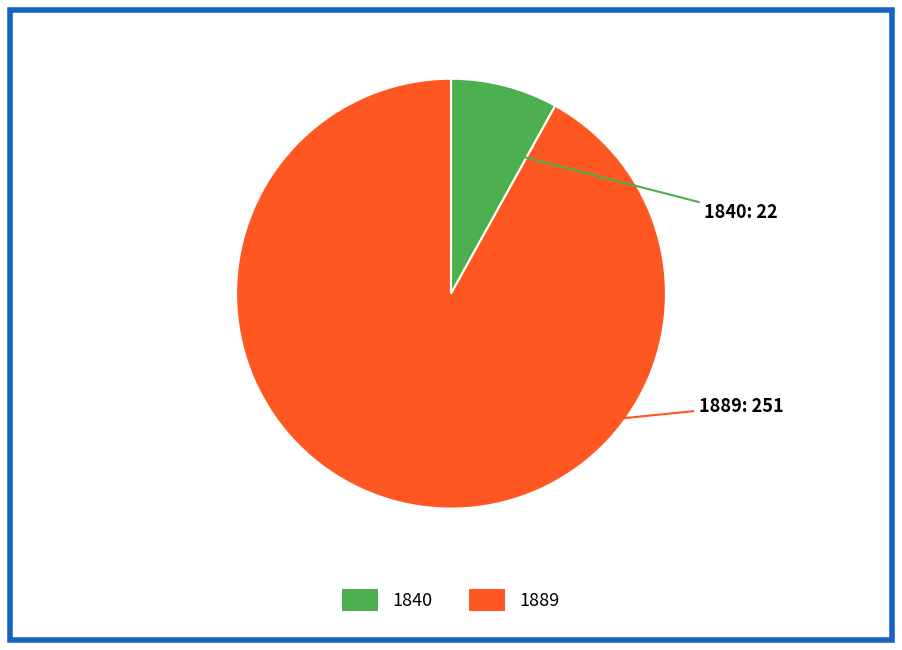

Combined, do 1840 and 1889 account for over 50%?

Yes